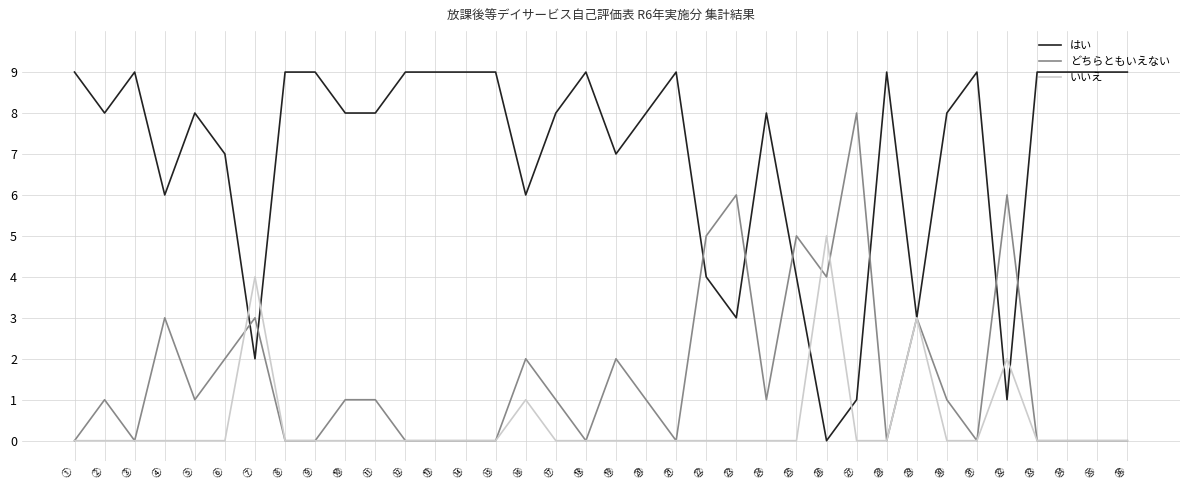

The どちらともいえない series shows 3 at ㉙. True or false?

True